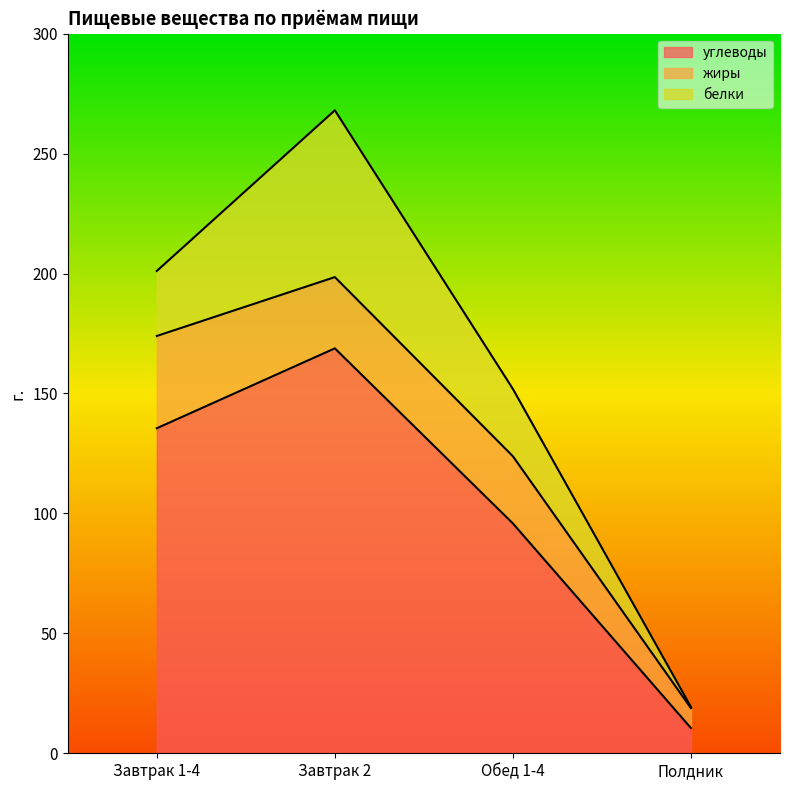

True or false: углеводы and белки intersect in this chart.

False